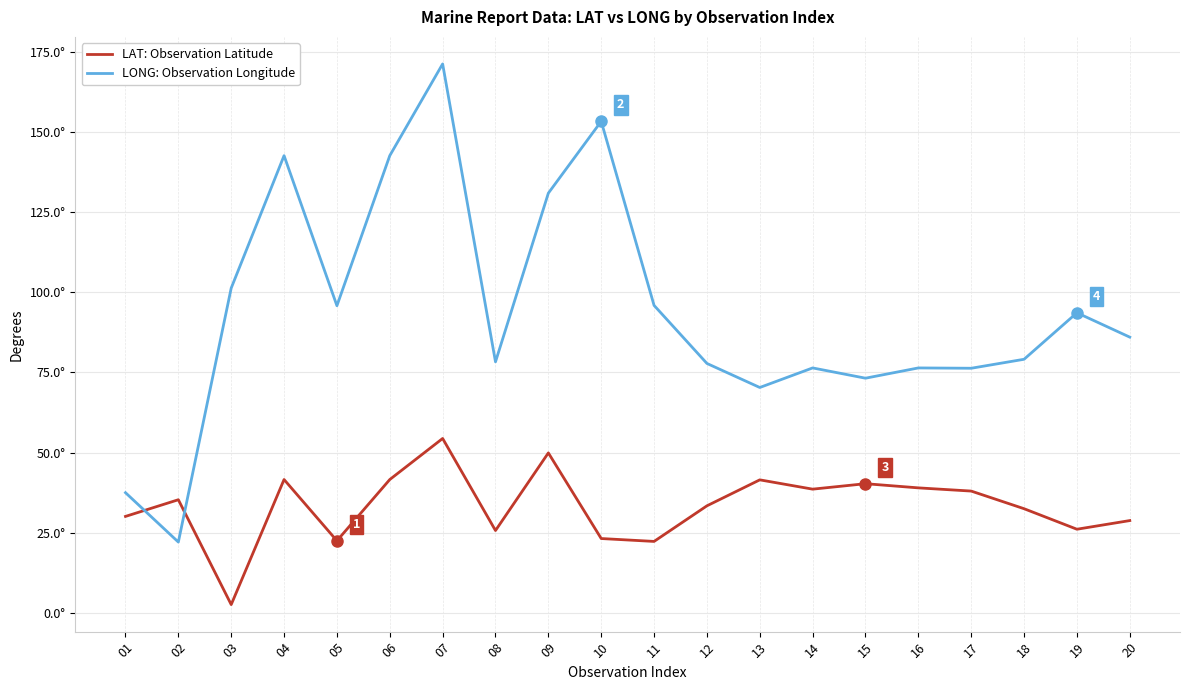

Rank the series at 15 from lowest to highest value.

LAT: Observation Latitude, LONG: Observation Longitude